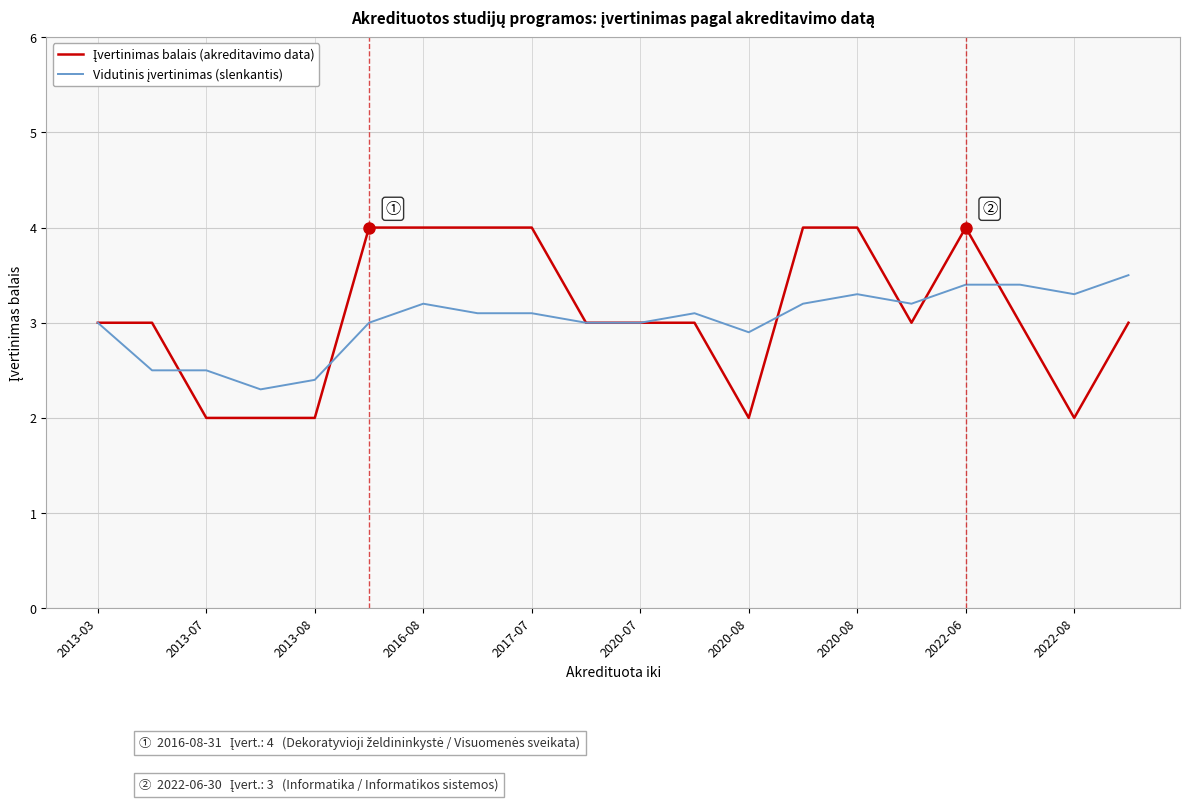

At how many categories does at least one series exceed 2?

20